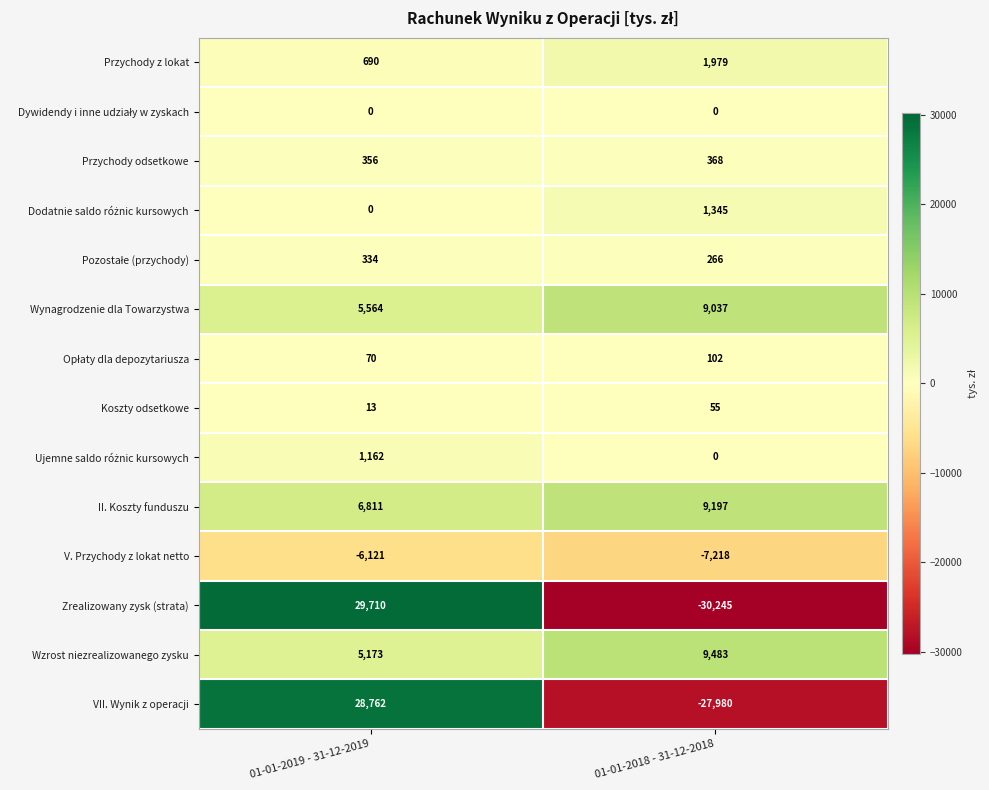

Which series has the widest spread of values?

Zrealizowany zysk (strata)